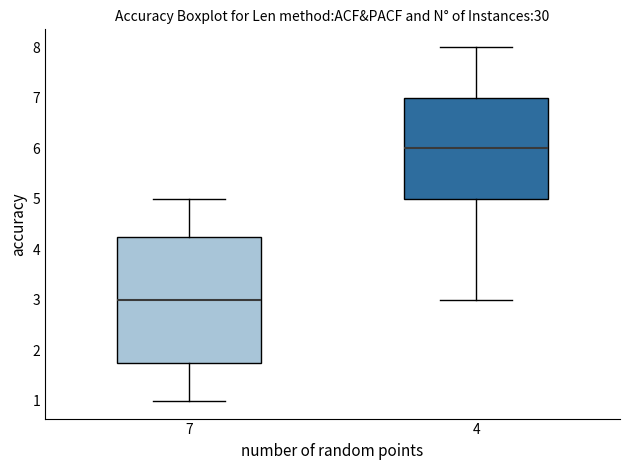

Where does the upper whisker of the box at x = 7 end on the y-axis? The values are not printed on the chart, so give them approximately, as read against the axis.

5.0